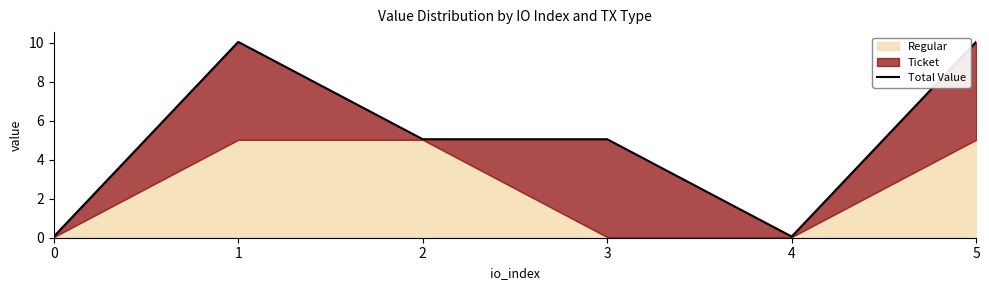

What is the change in value from 0 to 1?

+10.0